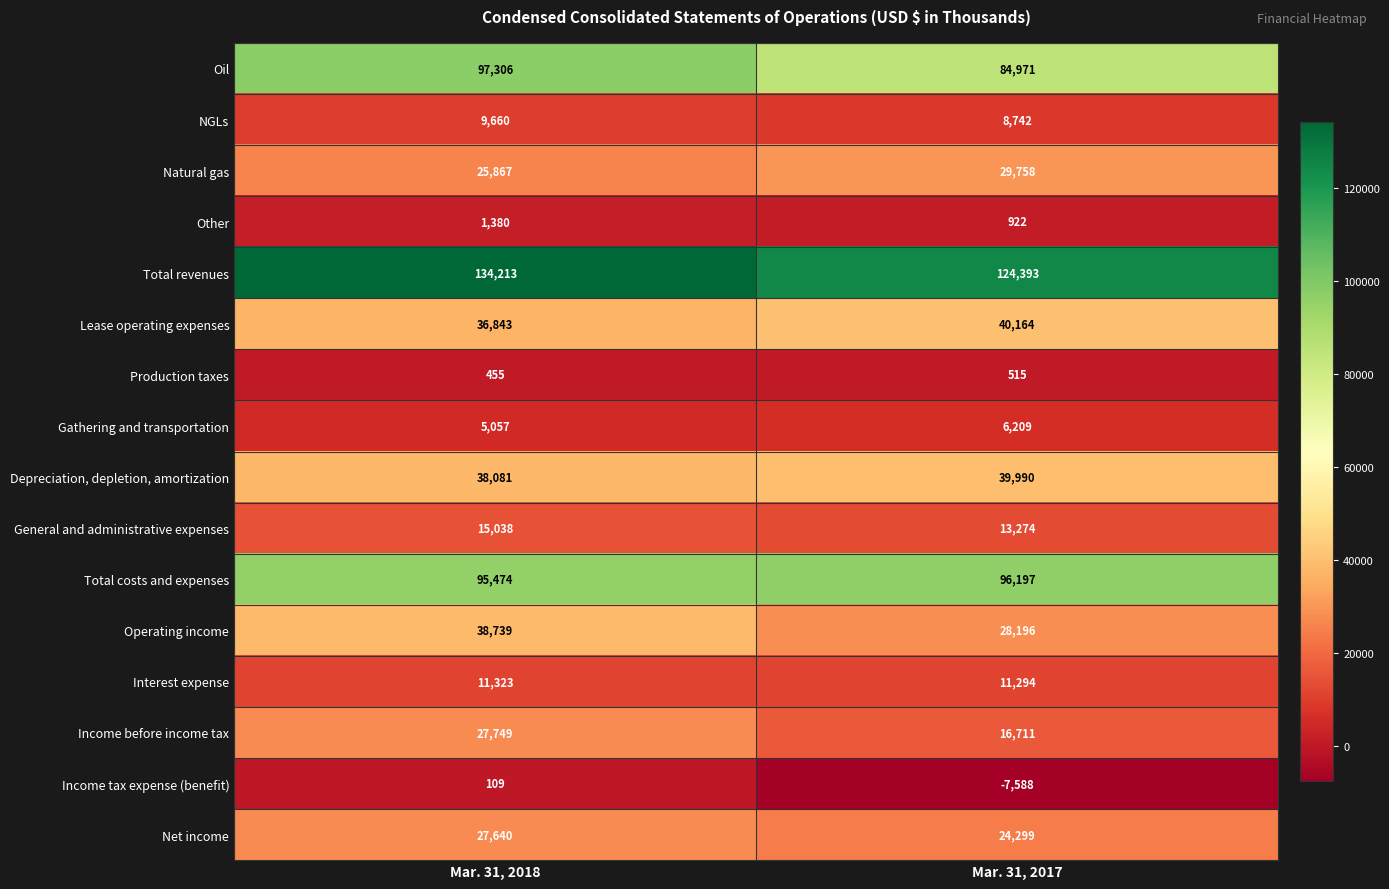

What is the approximate value of Other at Mar. 31, 2017?

922